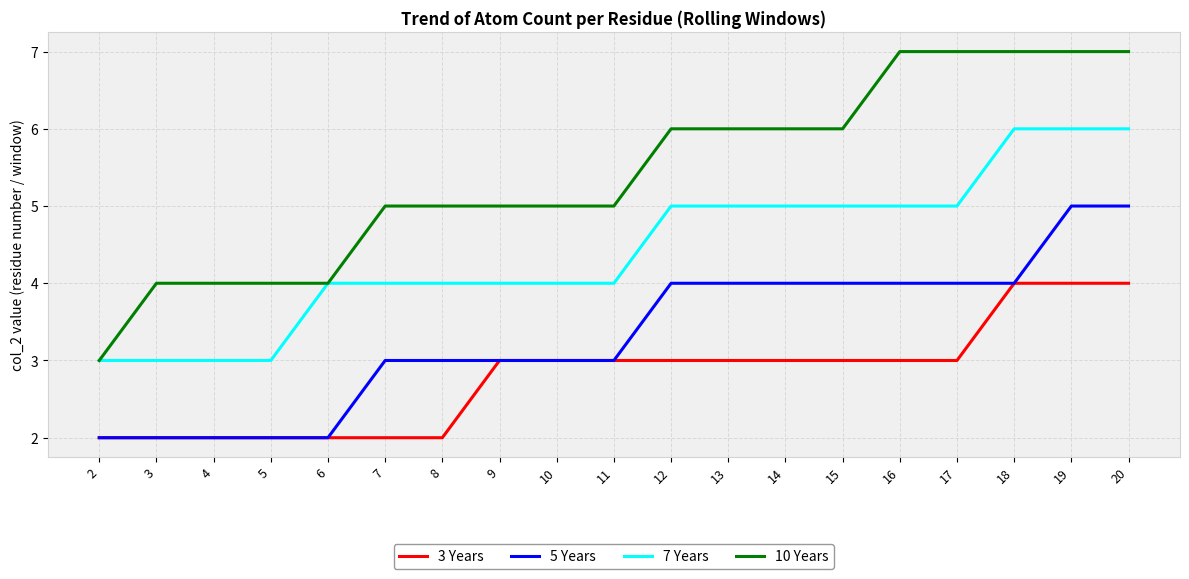

What is the maximum value shown in the chart?

7